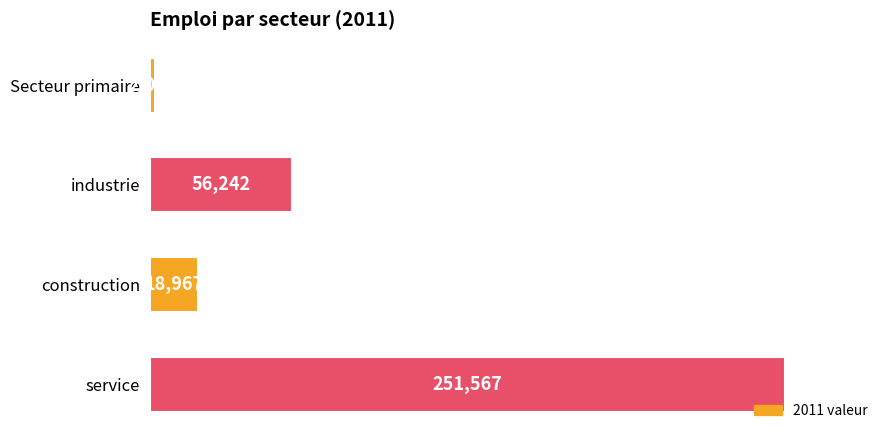

Read the value at Secteur primaire.

2015